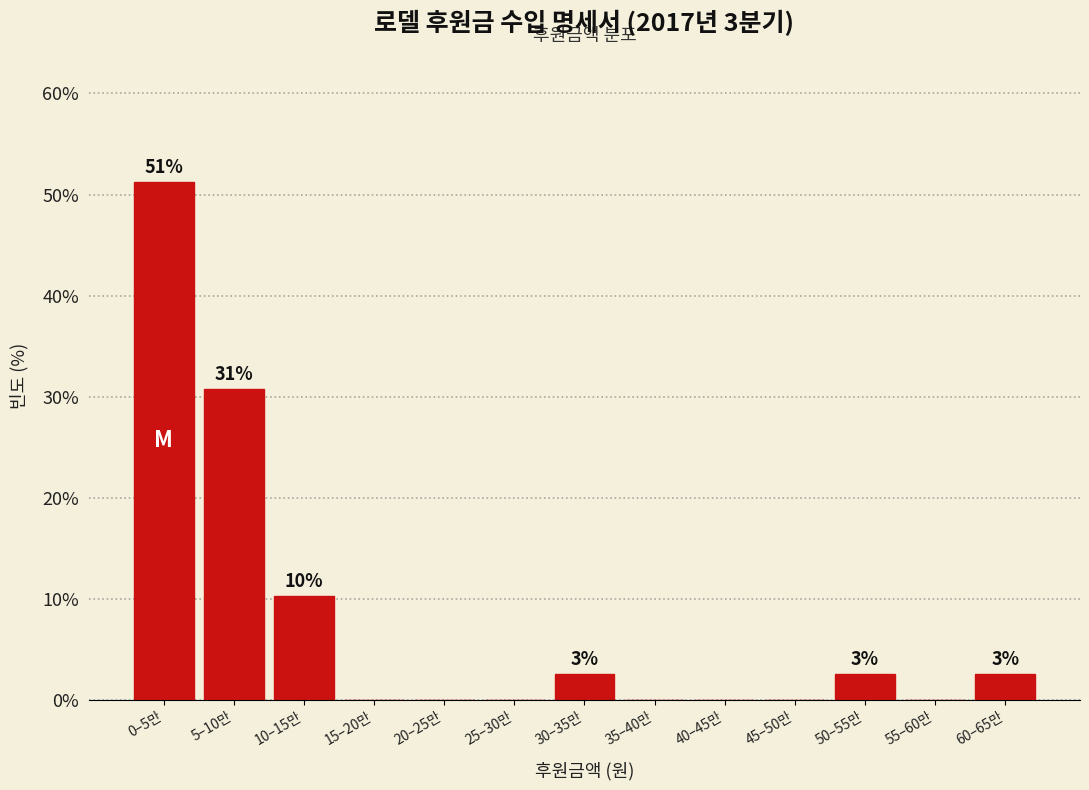

Reading right to left, list all the values displayed in this chart.

60–65만=2.6	55–60만=0.0	50–55만=2.6	45–50만=0.0	40–45만=0.0	35–40만=0.0	30–35만=2.6	25–30만=0.0	20–25만=0.0	15–20만=0.0	10–15만=10.3	5–10만=30.8	0–5만=51.3